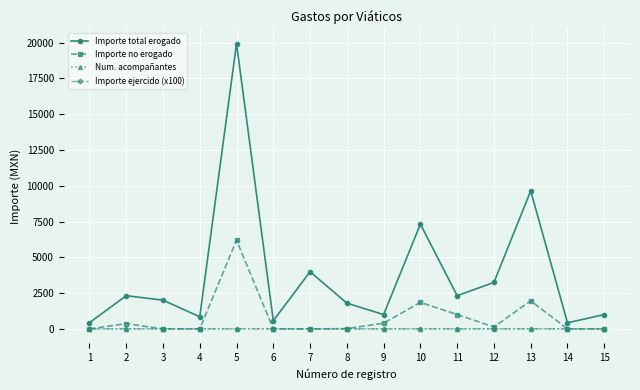

Which series has the largest total across all categories?

Importe total erogado